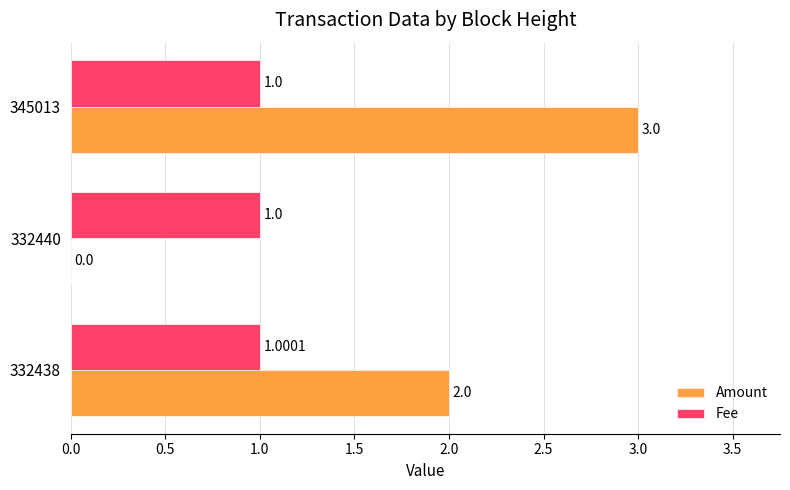

At which category does the chart reach its peak across all series?

345013